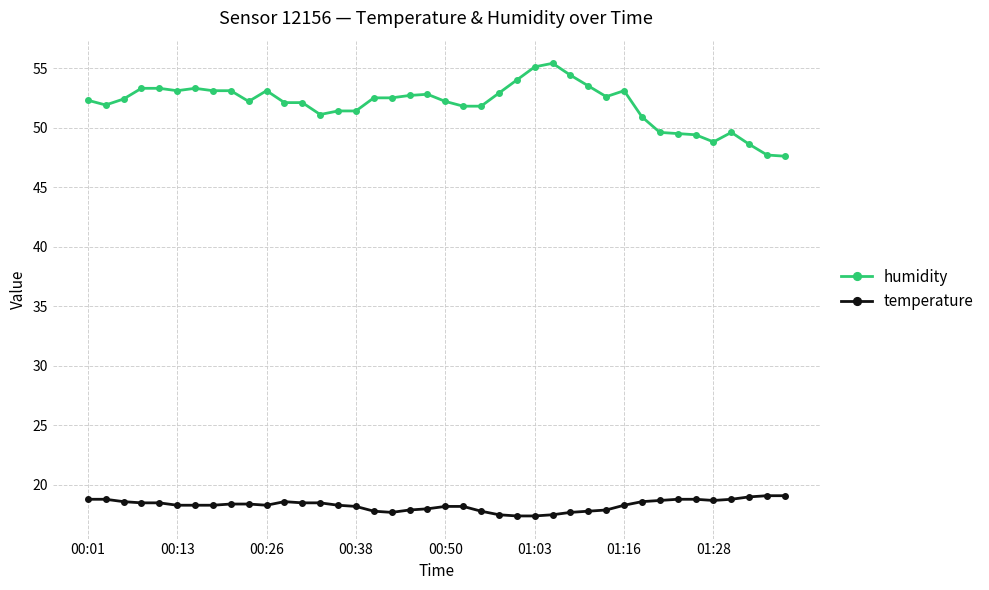

What is the smallest value displayed?

17.4